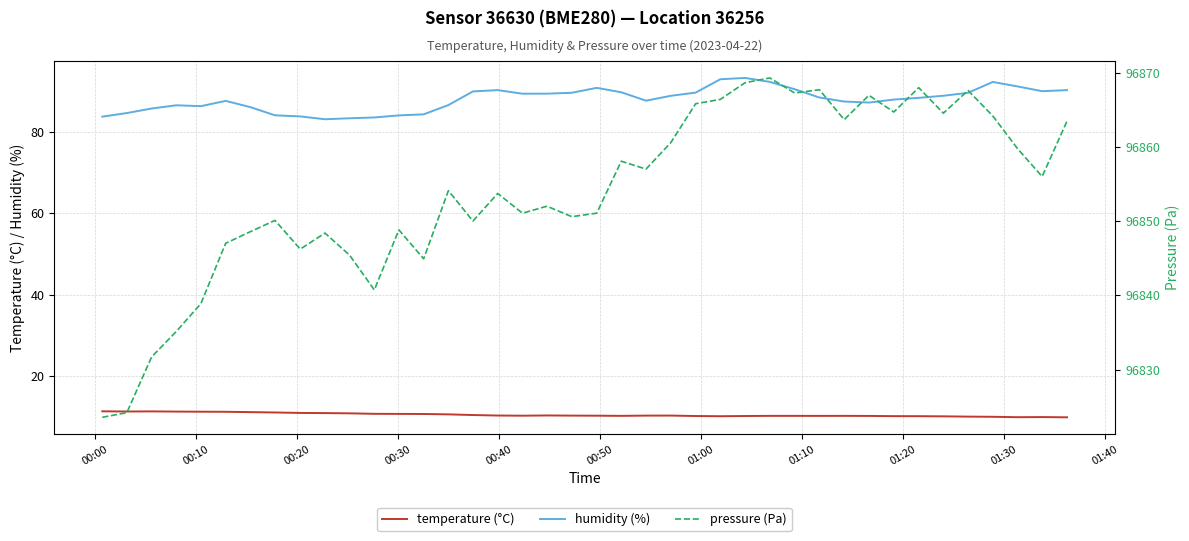

True or false: temperature (°C) and humidity (%) cross at least once.

False